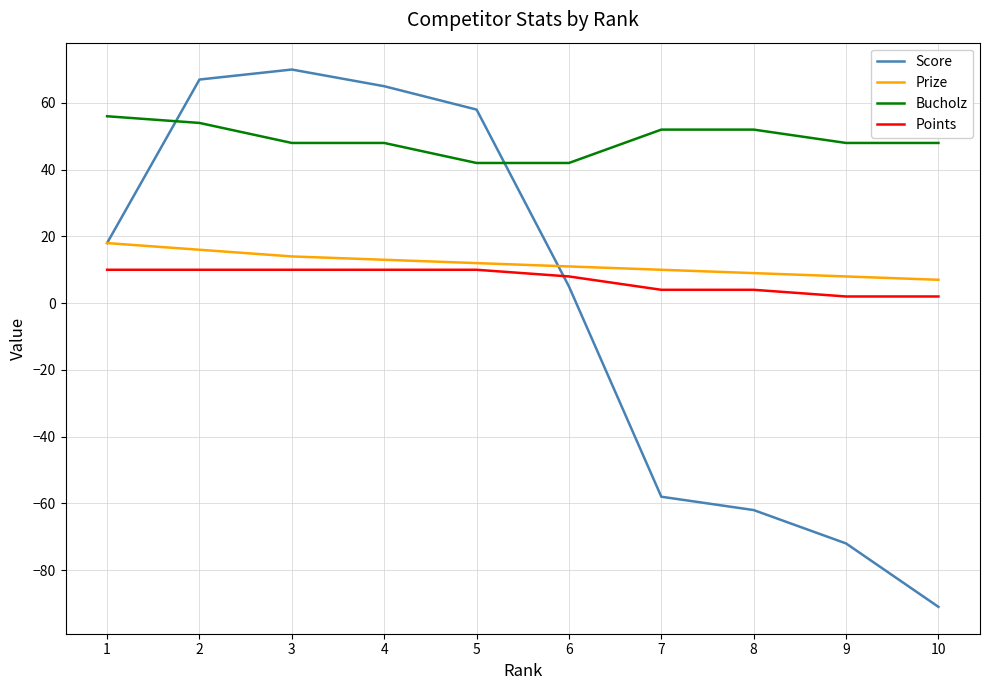

Rank the series at 5 from lowest to highest value.

Points, Prize, Bucholz, Score